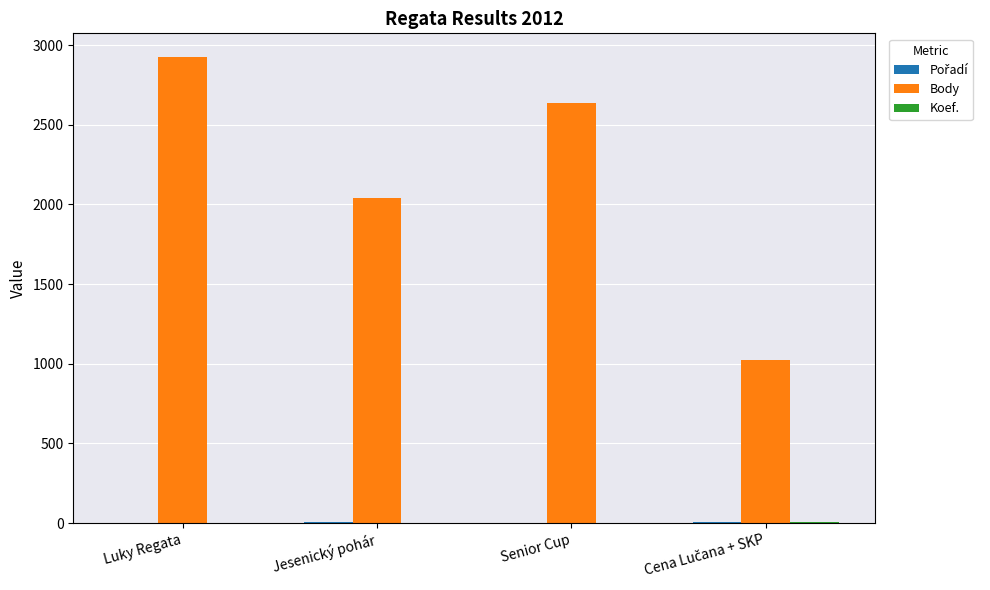

At which category is the sum across all series the highest?

Luky Regata